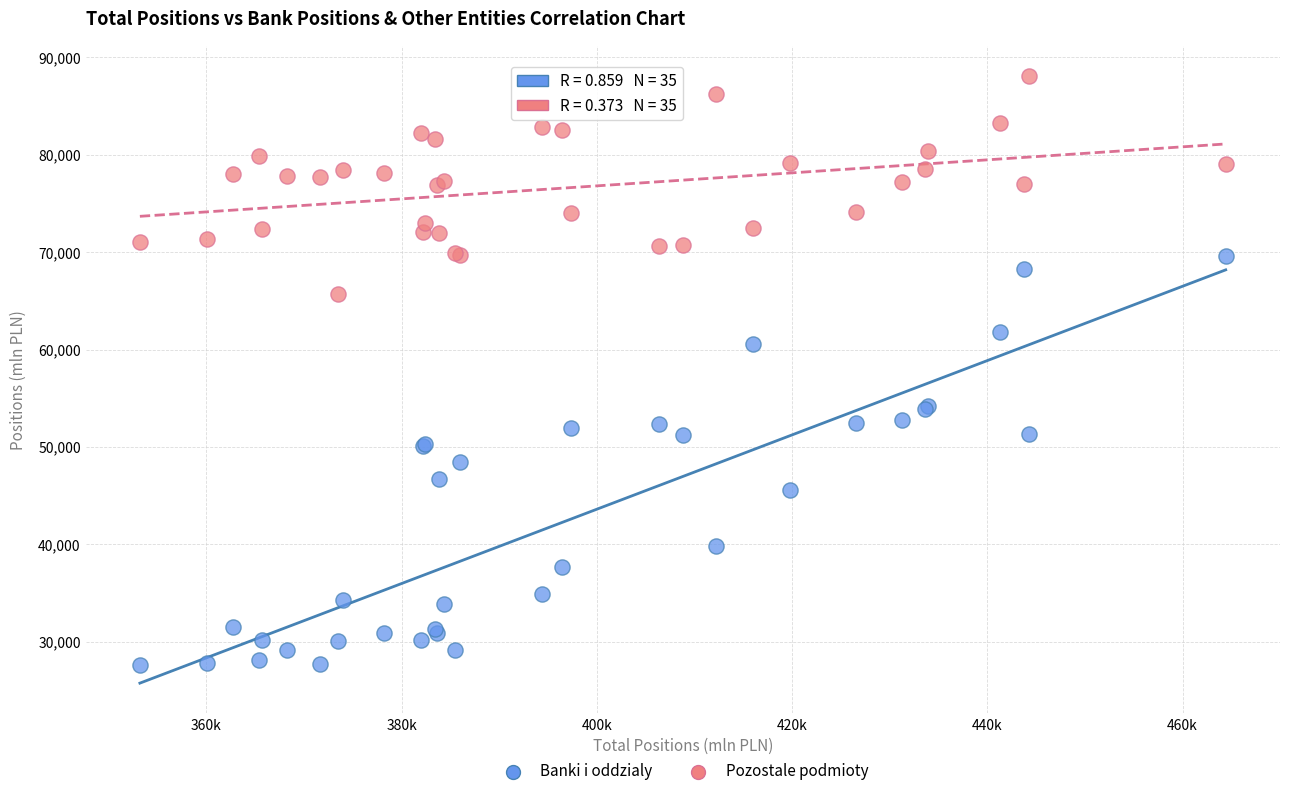

Which series has the largest Y range (max minus min)?

Banki i oddzialy